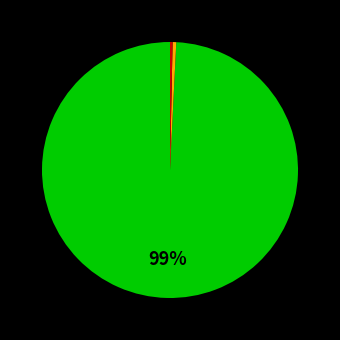

Is there any slice that represents more than half of the pie?

Yes